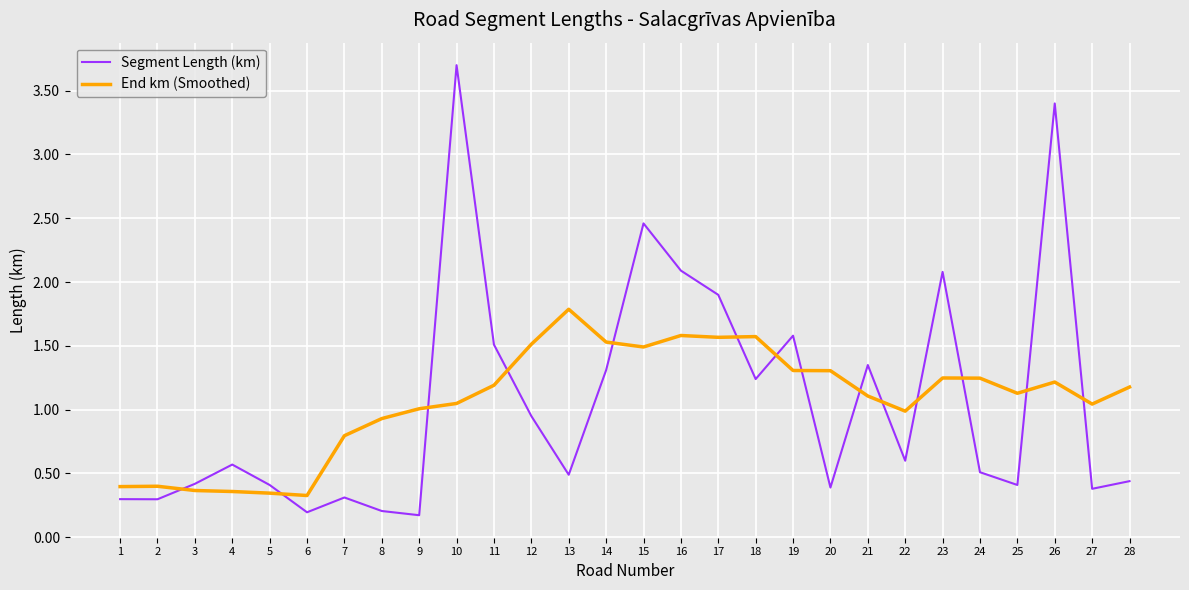

What are all the series names shown in the legend?

Segment Length (km), End km (Smoothed)